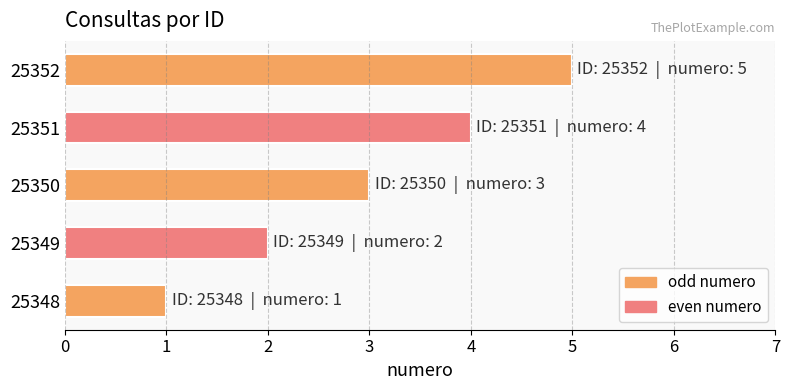

What is the difference between the maximum and minimum values?

4